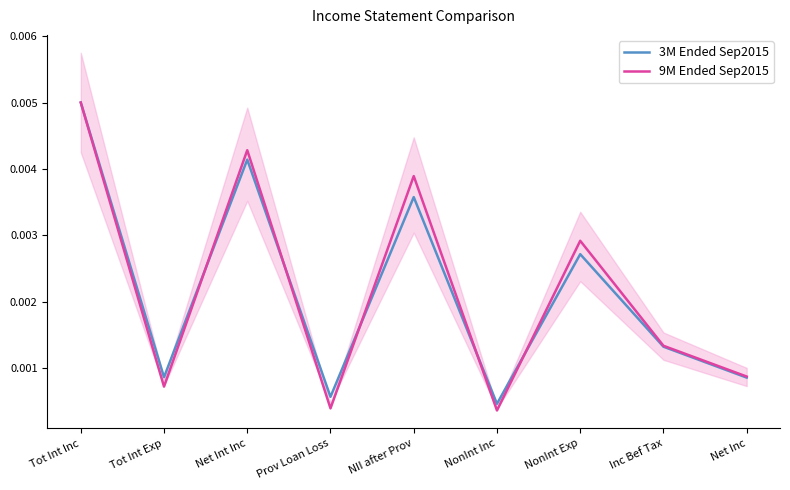

List the series in order of their peak value, highest first.

3M Ended Sep2015, 9M Ended Sep2015